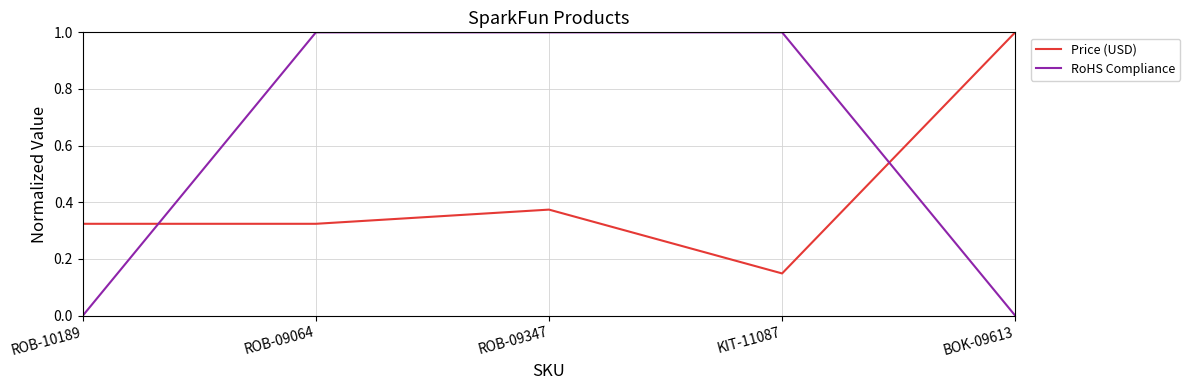

Is the value of RoHS Compliance at ROB-09064 greater than the value of Price (USD) at ROB-10189?

Yes